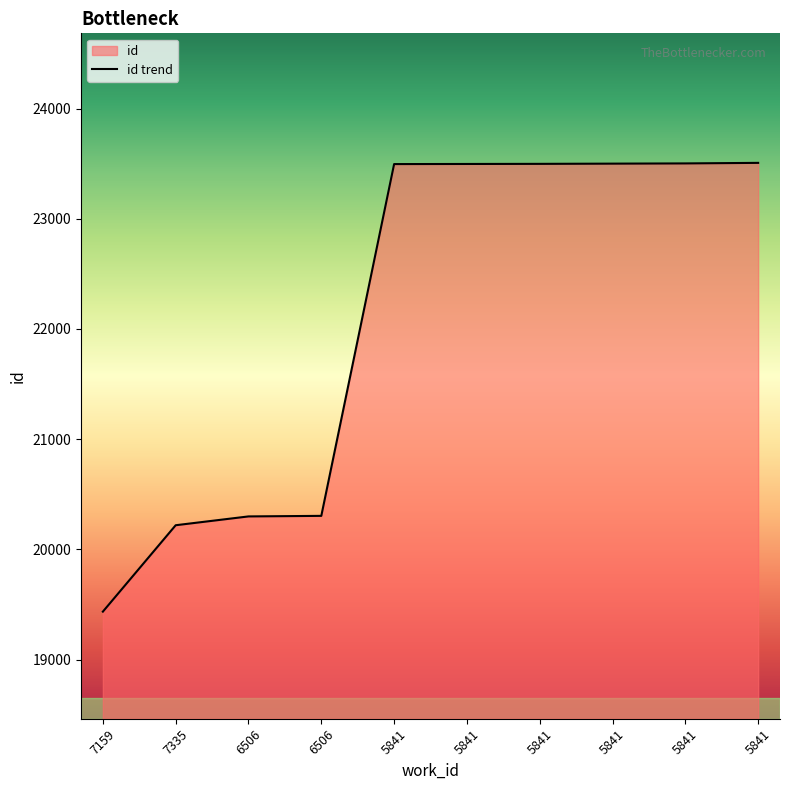

What is the difference between the second highest and minimum values?

4067